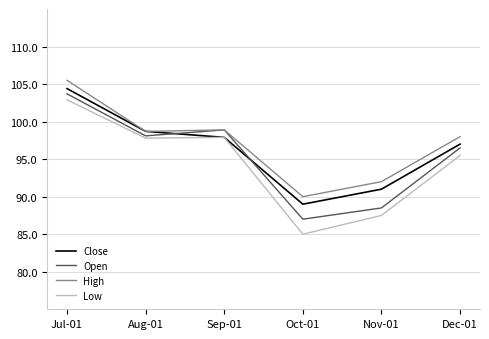

True or false: High has a value of 160.9 at Aug-01.

False